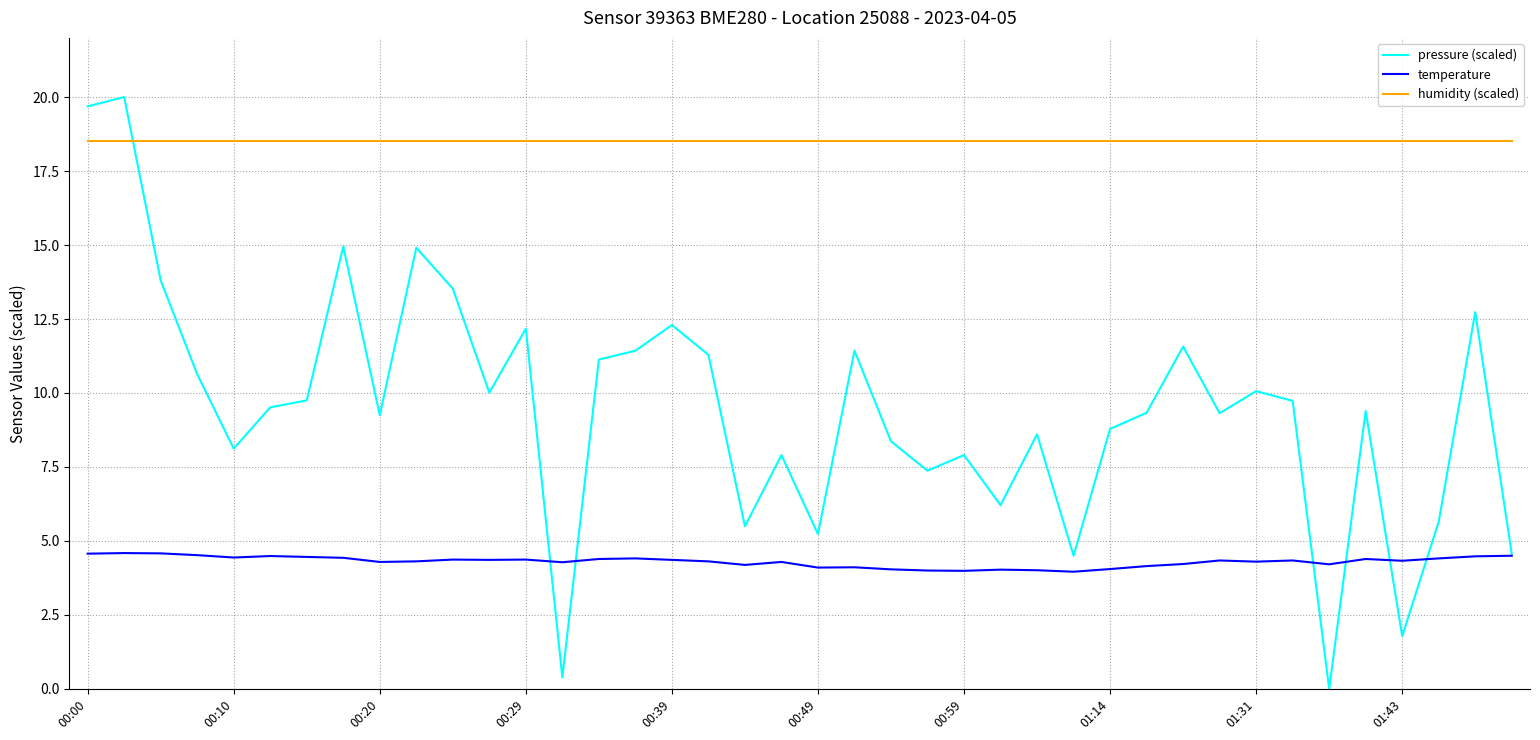

Which series has the widest spread of values?

pressure (scaled)